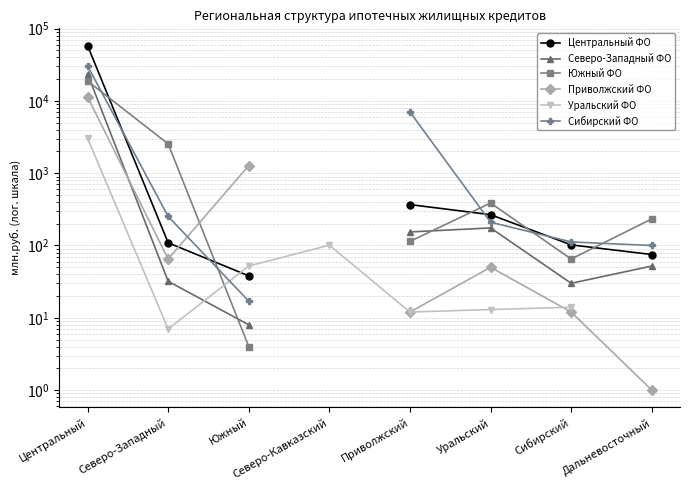

What is the difference between the maximum and minimum values in the Центральный ФО series?

58256.0